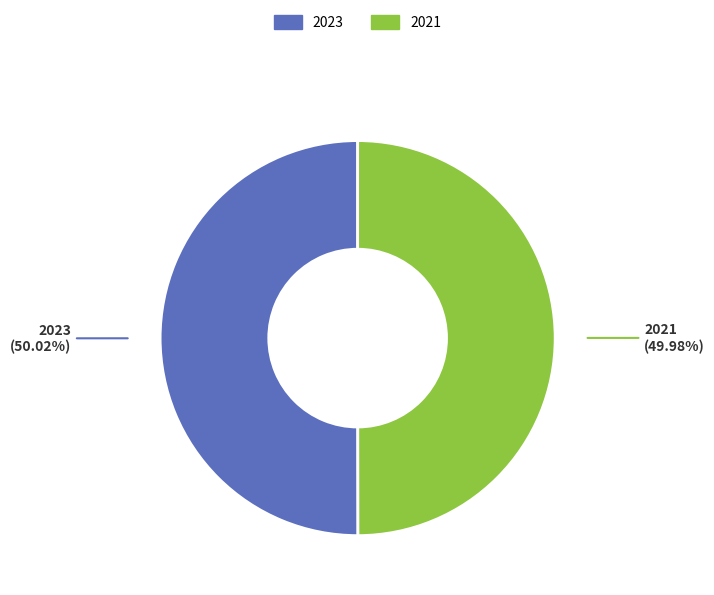

Does any single category account for the majority?

Yes